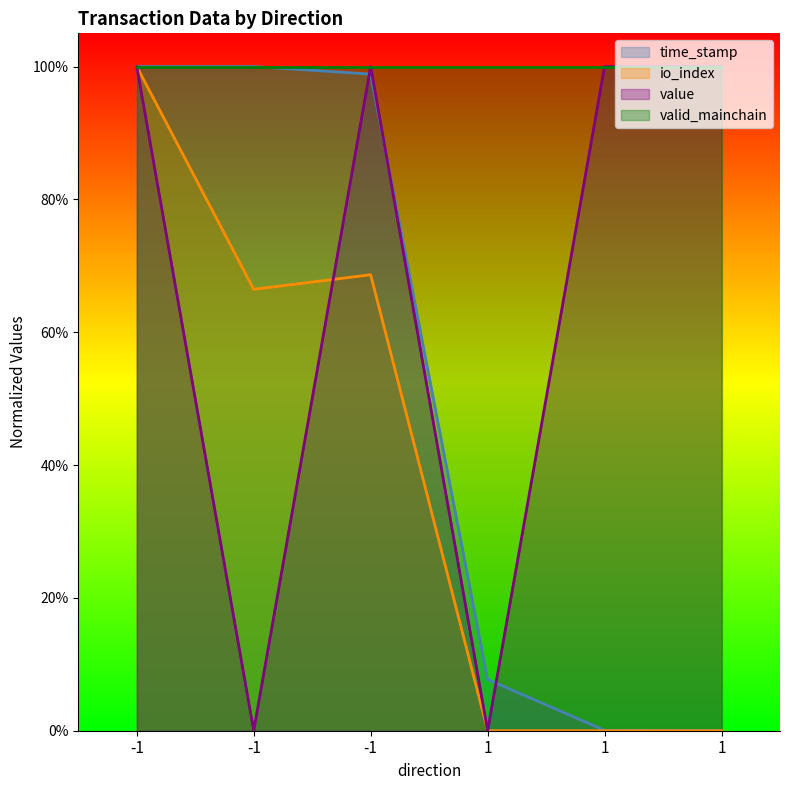

Between which two adjacent categories do time_stamp and value first intersect?

-1 and -1